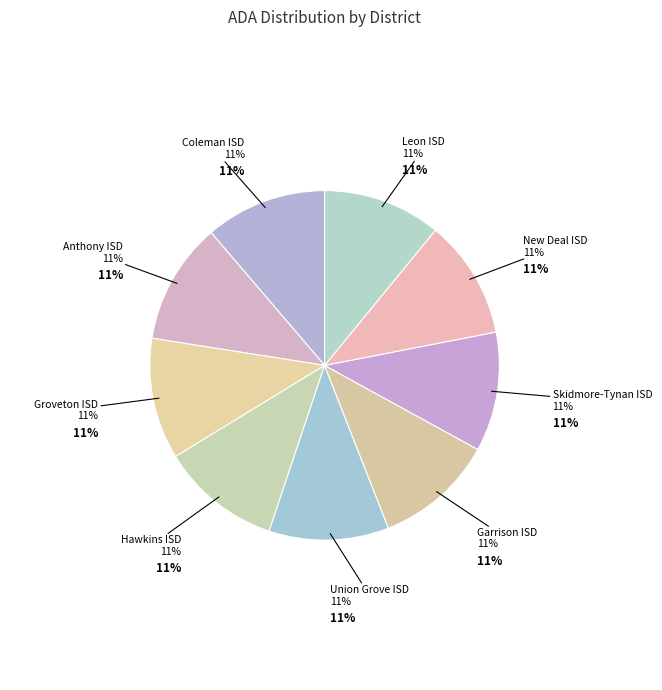

What is the ratio of the value at Groveton ISD to the value at Leon ISD?

1.0